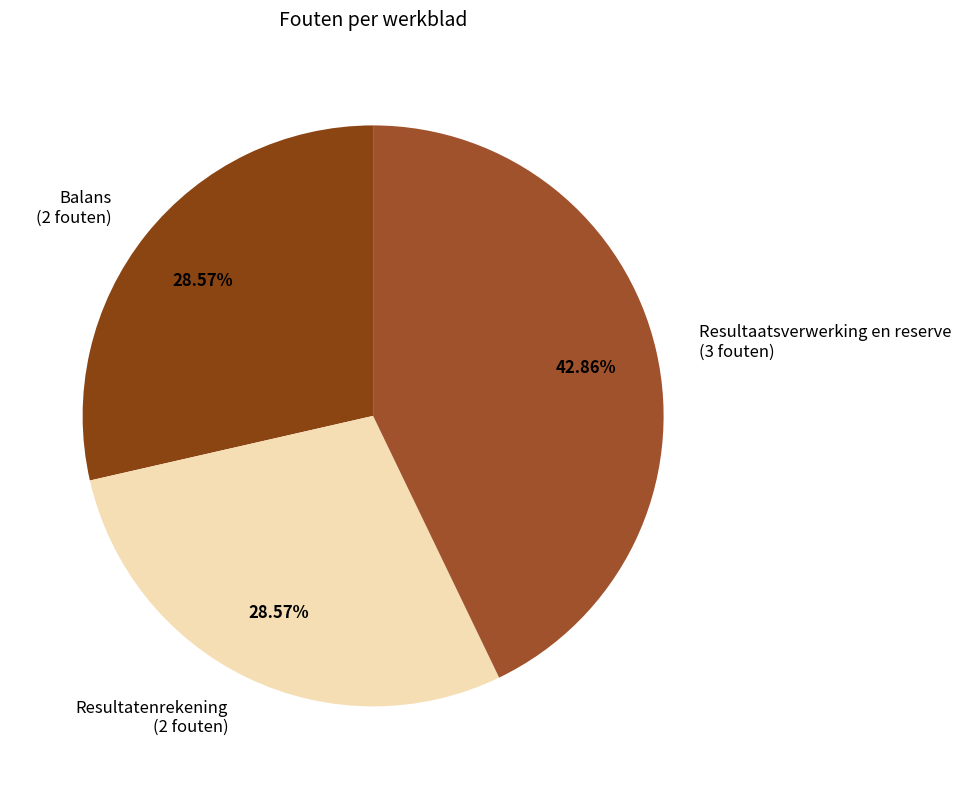

Is there any slice that represents more than half of the pie?

No